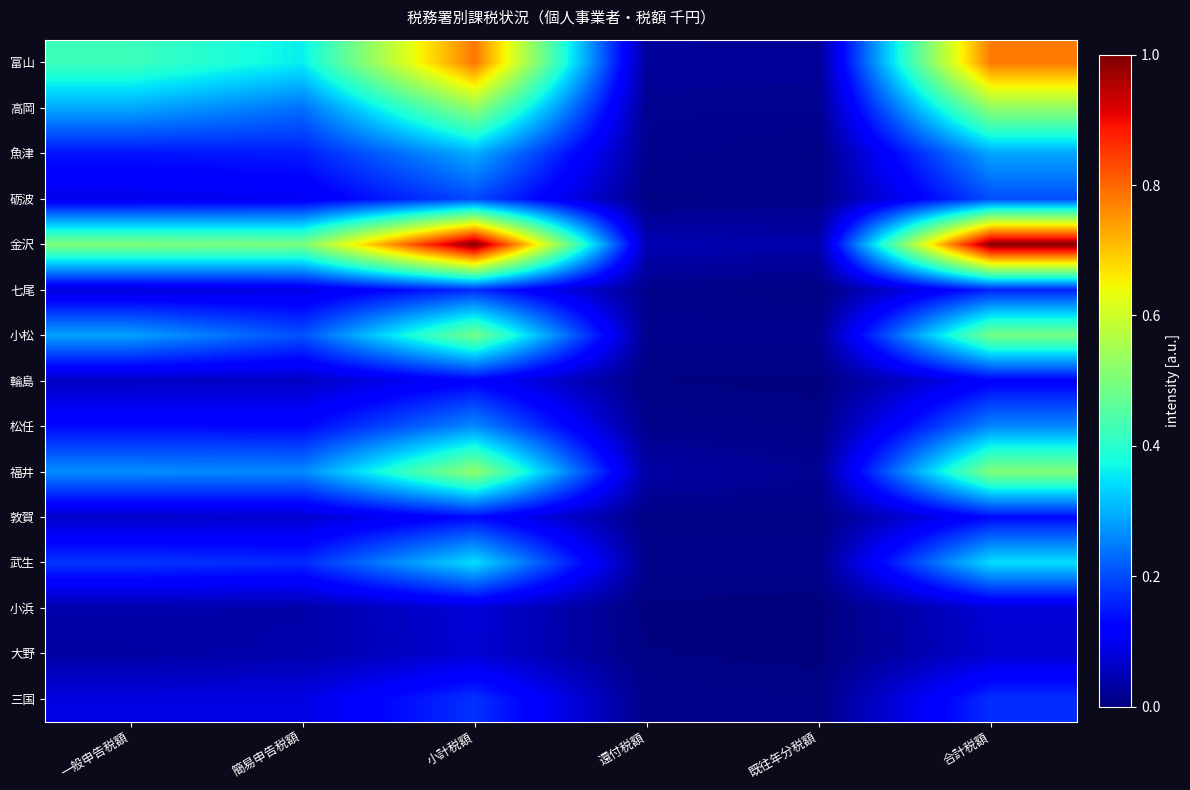

What is the spread (max minus min) of values at 簡易申告税額?

0.5